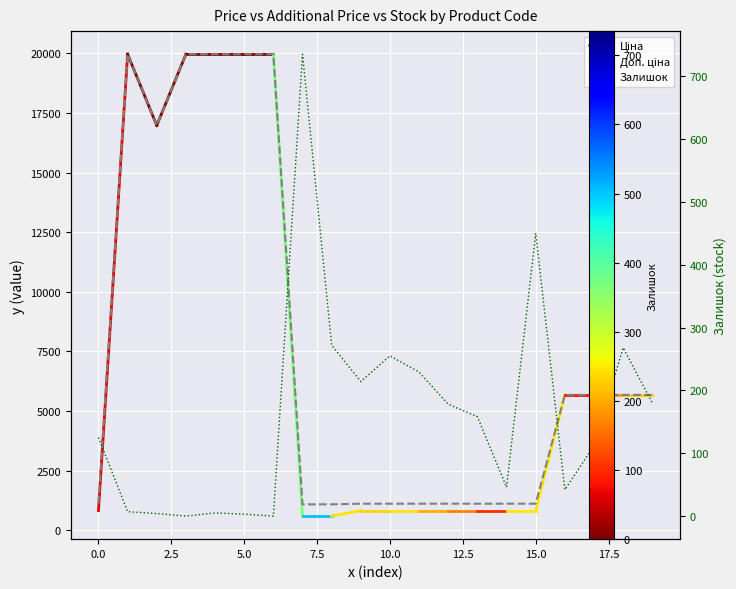

What is the value of the Залишок point at the 16th from the left?

450.0